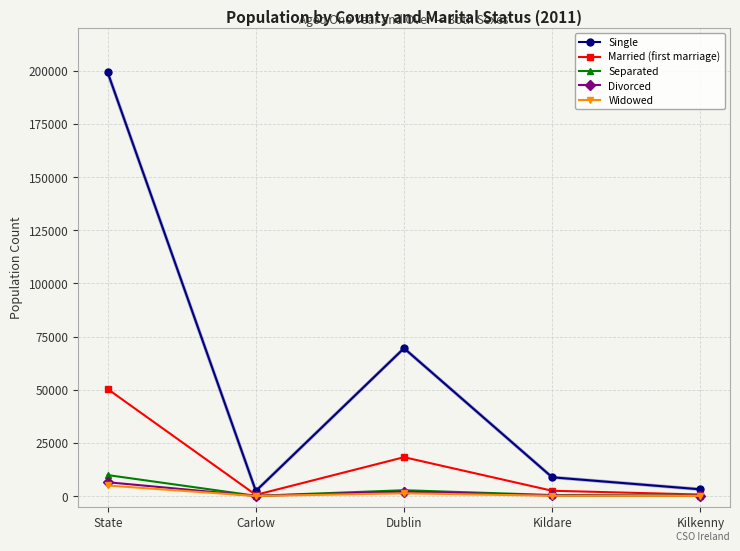

At which label is Married (first marriage) closest to 25466?

Dublin